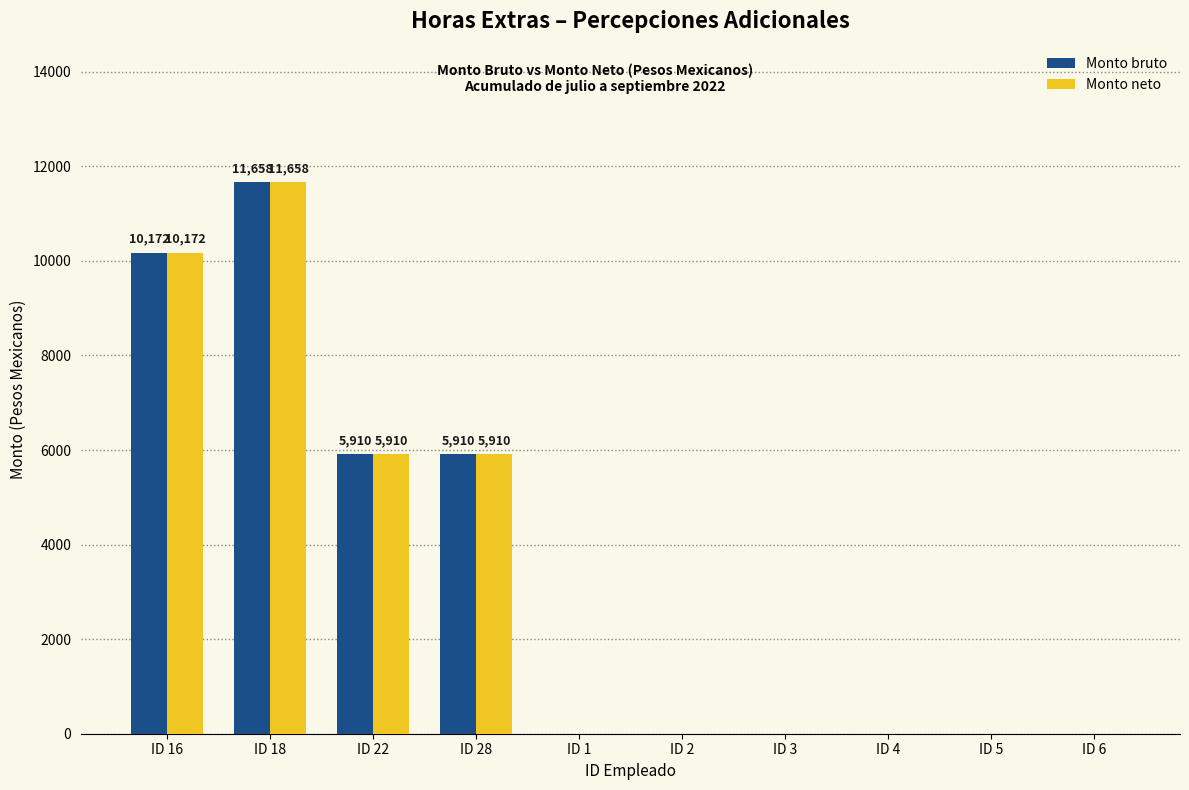

Is the value of Monto bruto at ID 18 greater than the value of Monto neto at ID 22?

Yes